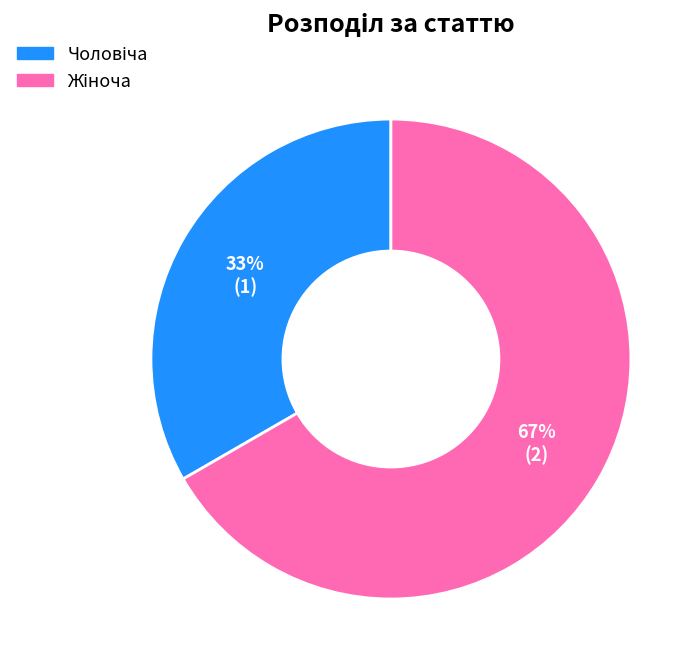

To the nearest percent, what is the average slice percentage?

50%